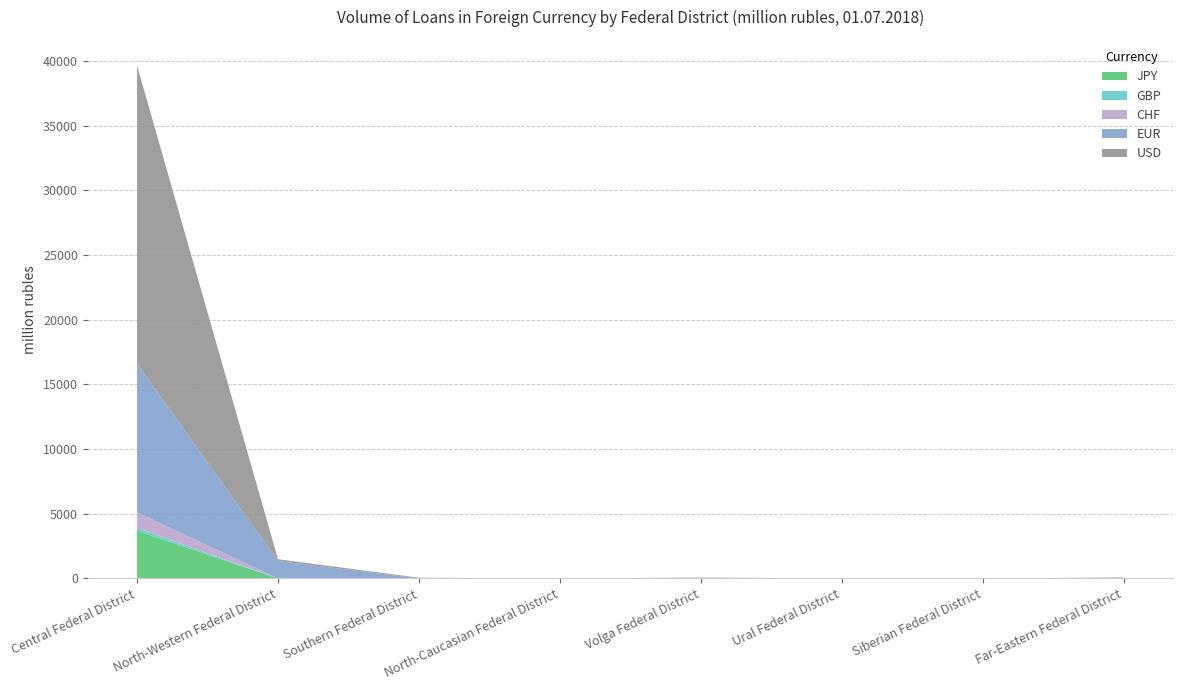

At which category is the sum across all series the highest?

Central Federal District